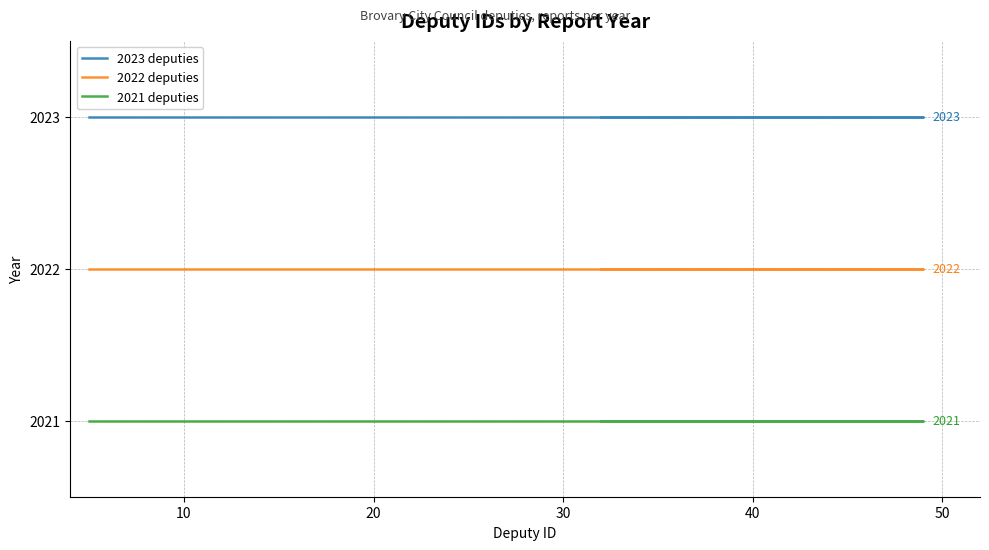

Which series has the largest total across all categories?

2023 deputies